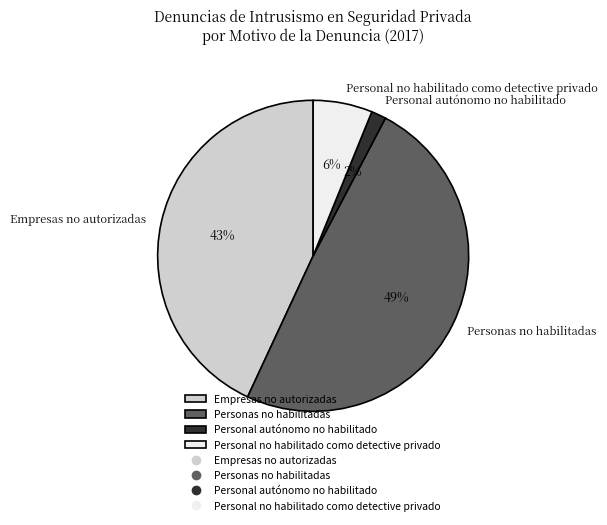

Is it true that Personas no habilitadas is 49% of the pie?

True